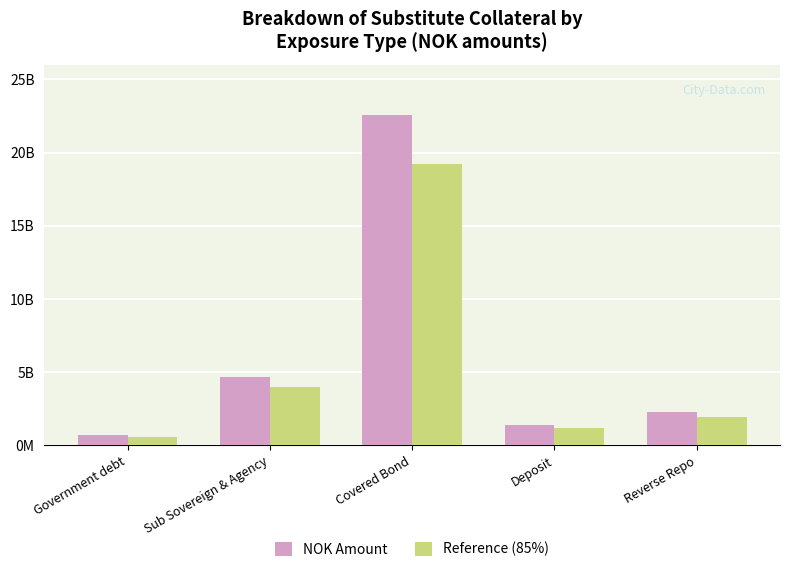

Does the chart contain any negative values?

No